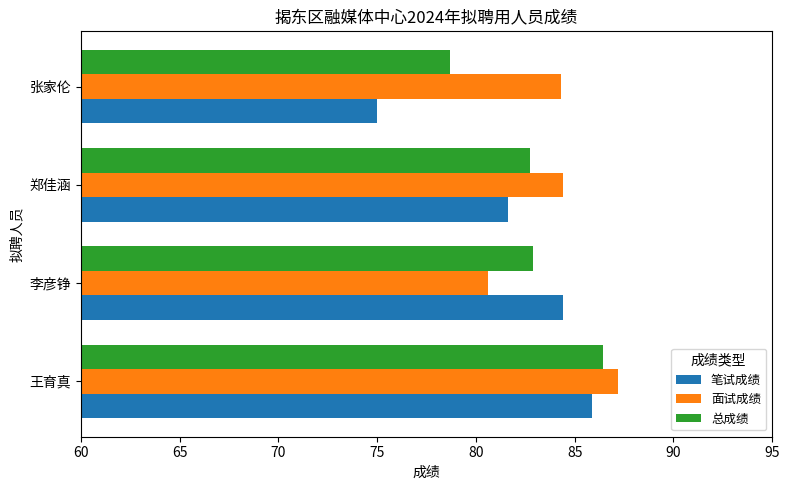

At which category is the sum across all series the highest?

王育真